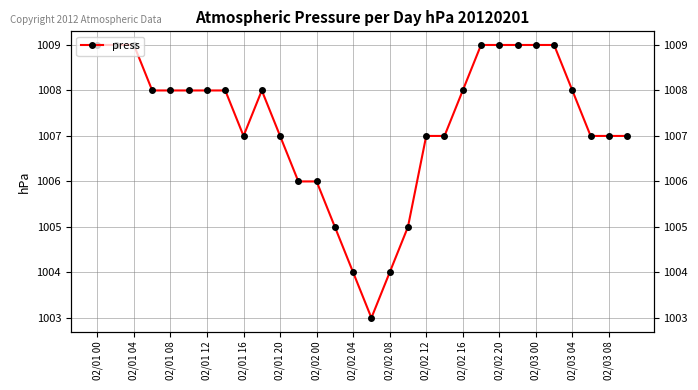

How many lines are shown in the chart?

1